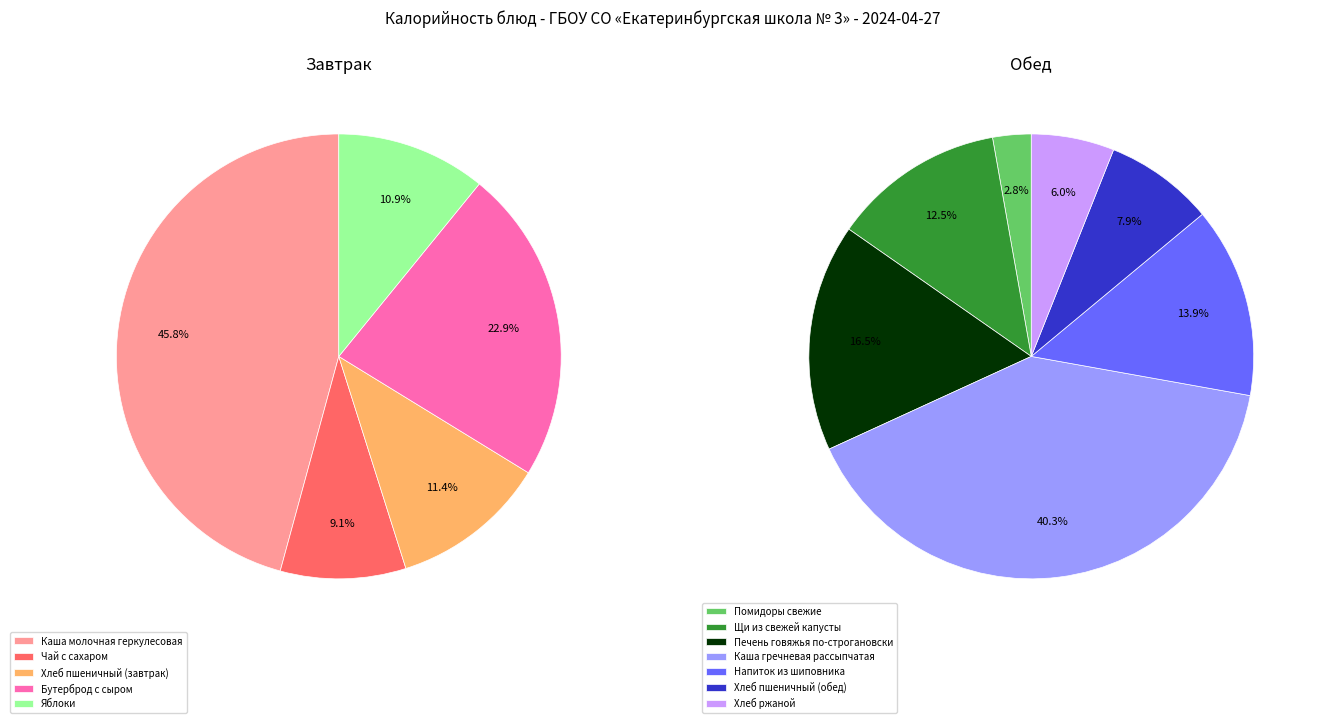

What is the ratio of the value at Помидоры свежие to the value at Каша молочная геркулесовая?

0.1